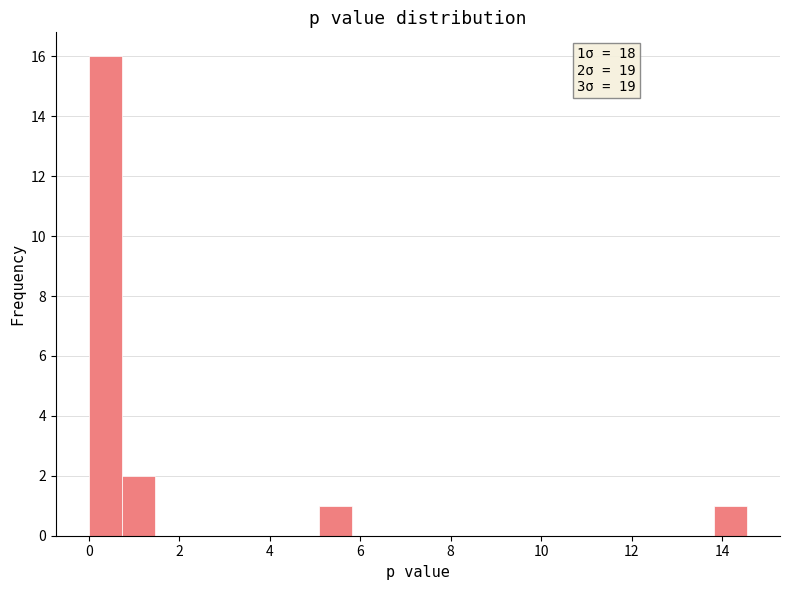

Read against the x-axis, roughly where is the centre of the tallest bar?

0.4